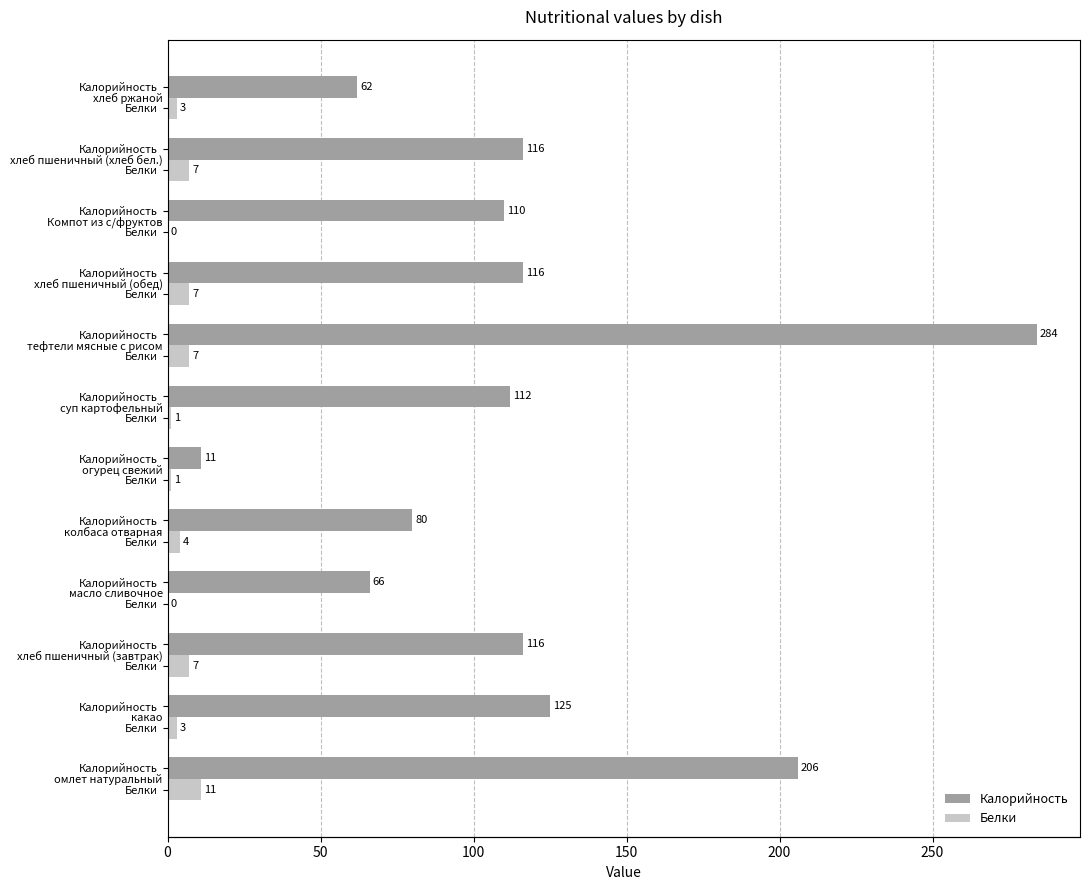

Which series has the largest total across all categories?

Калорийность